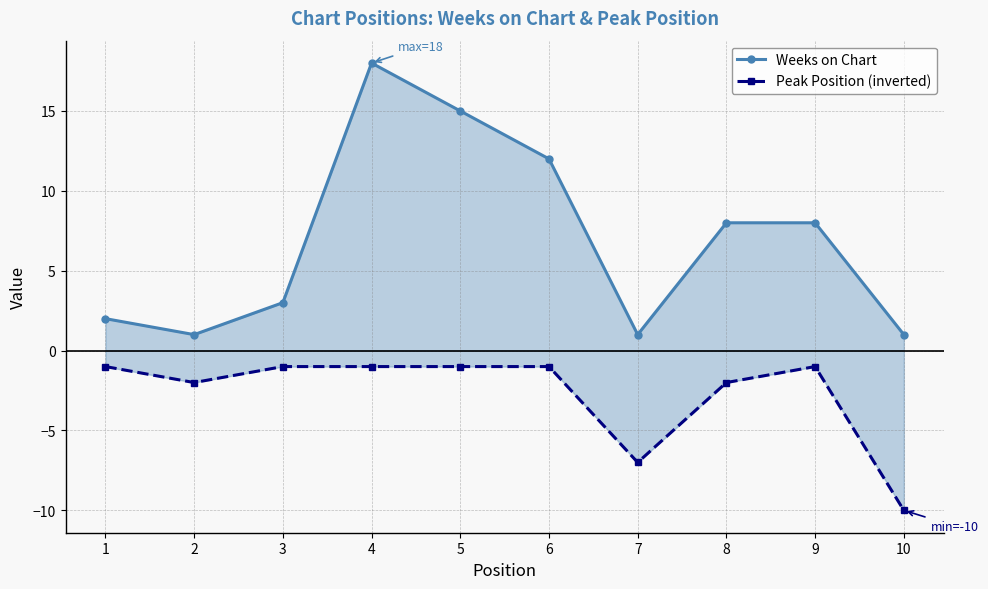

How many lines are shown in the chart?

2